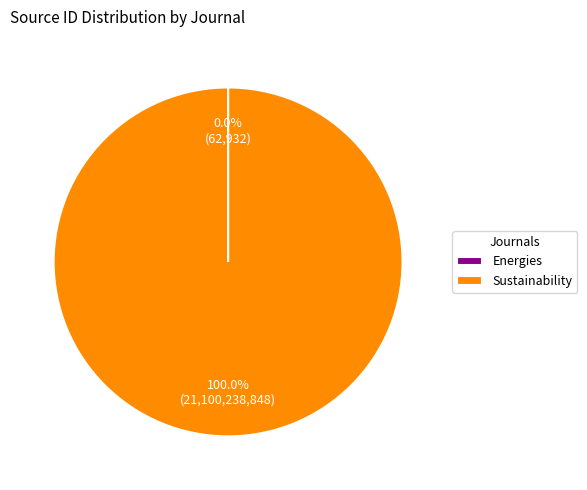

To the nearest percent, what is the average slice percentage?

50%